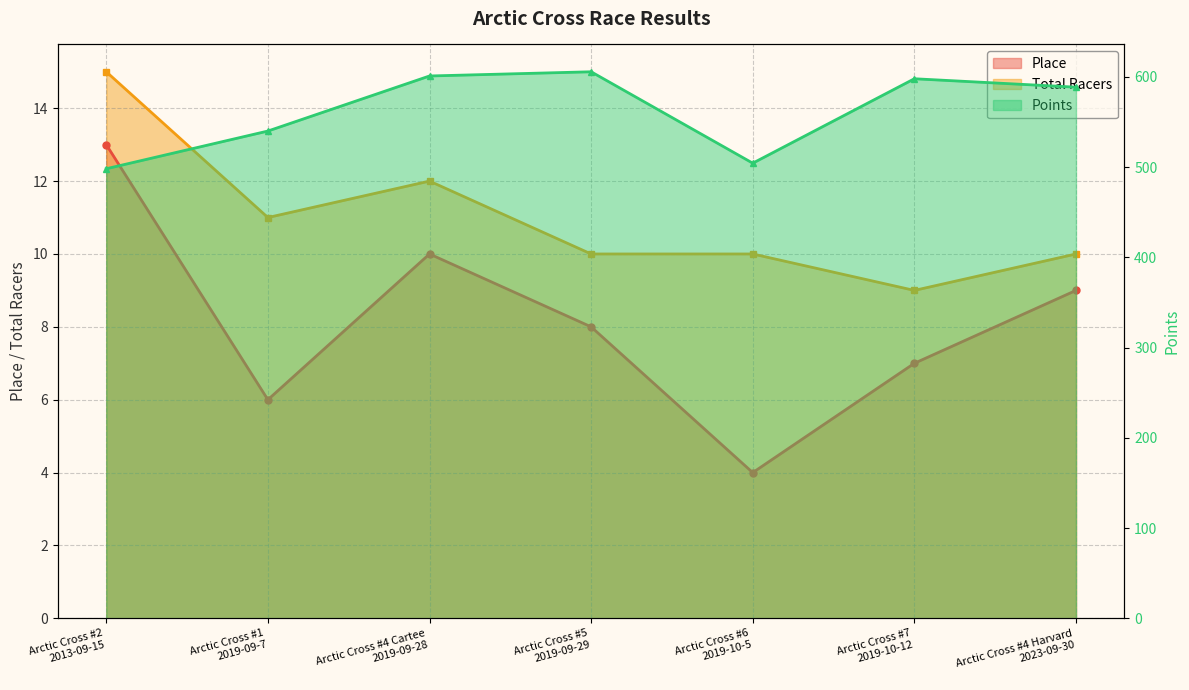

In Points, how many points are higher than both neighbors (excluding endpoints)?

2